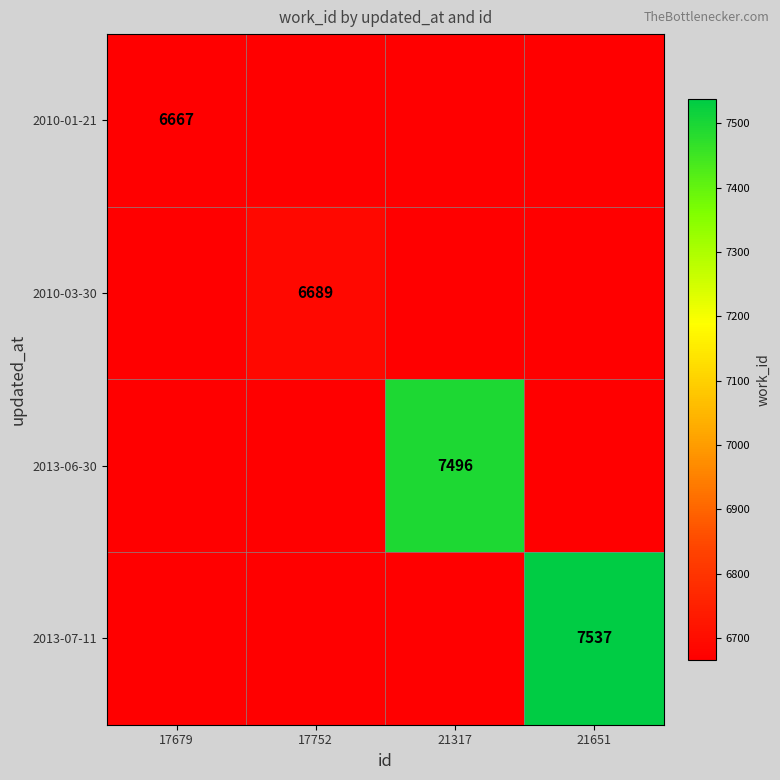

The value of 2013-07-11 at 21651 is 10250. True or false?

False